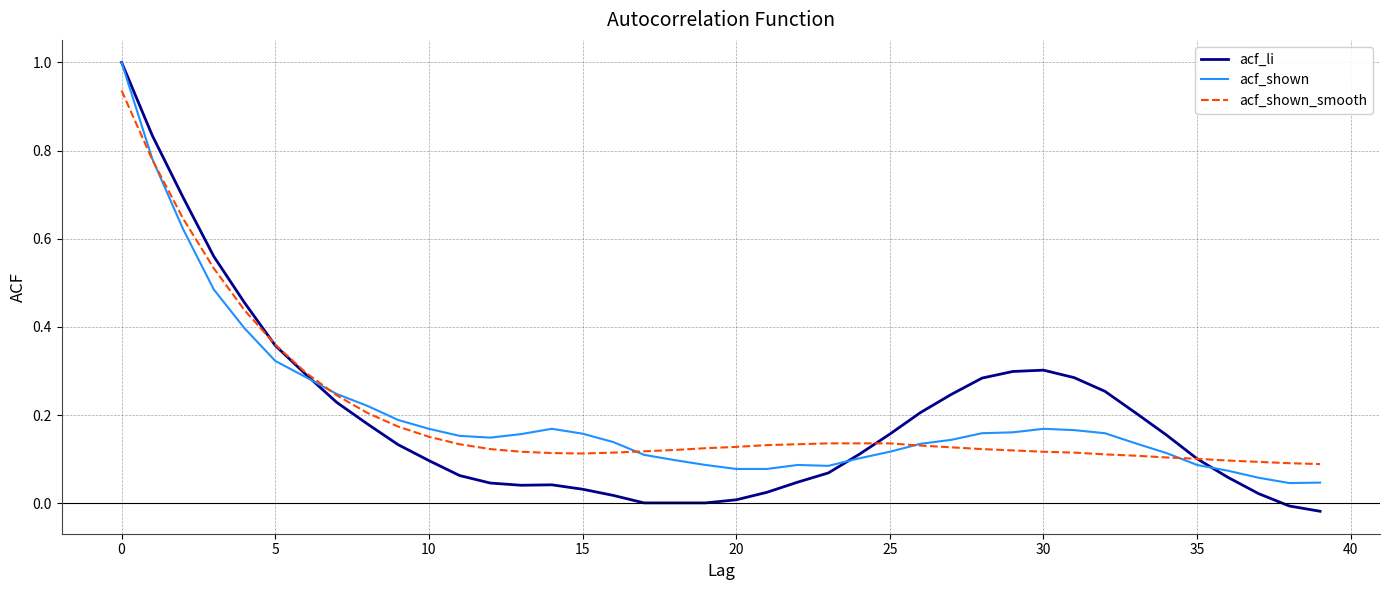

What is the maximum value shown in the chart?

1.0